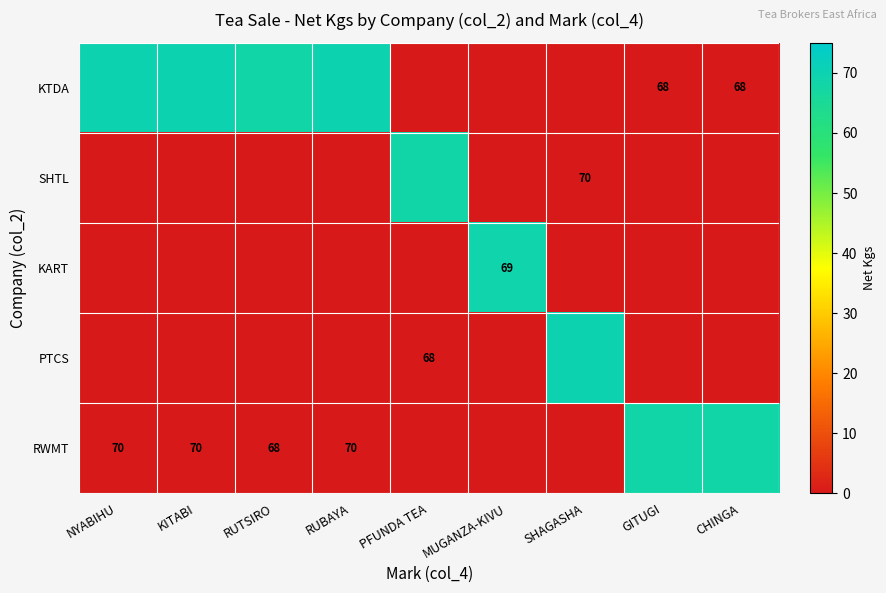

Read the SHTL value at PFUNDA TEA, to the nearest 10.

70